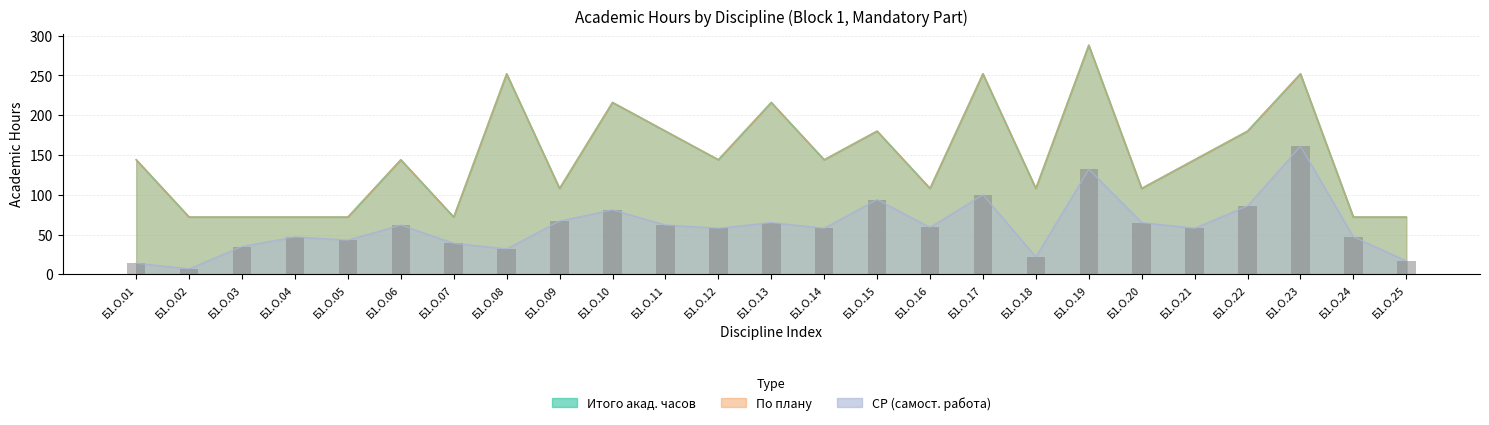

What is the maximum value for СР?

161